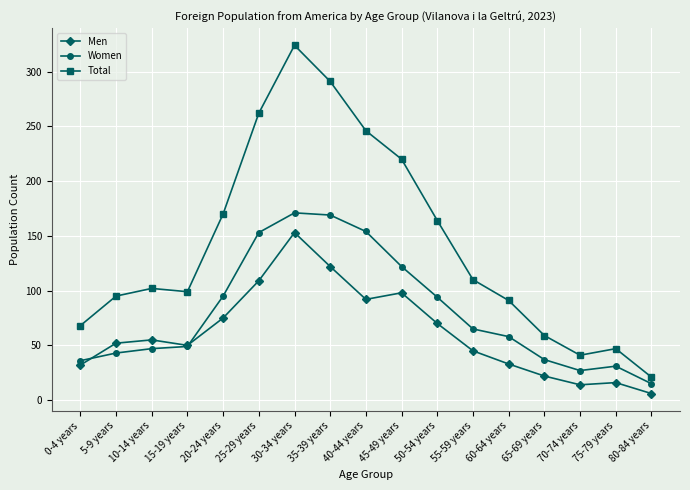

What is the greatest value displayed?

324